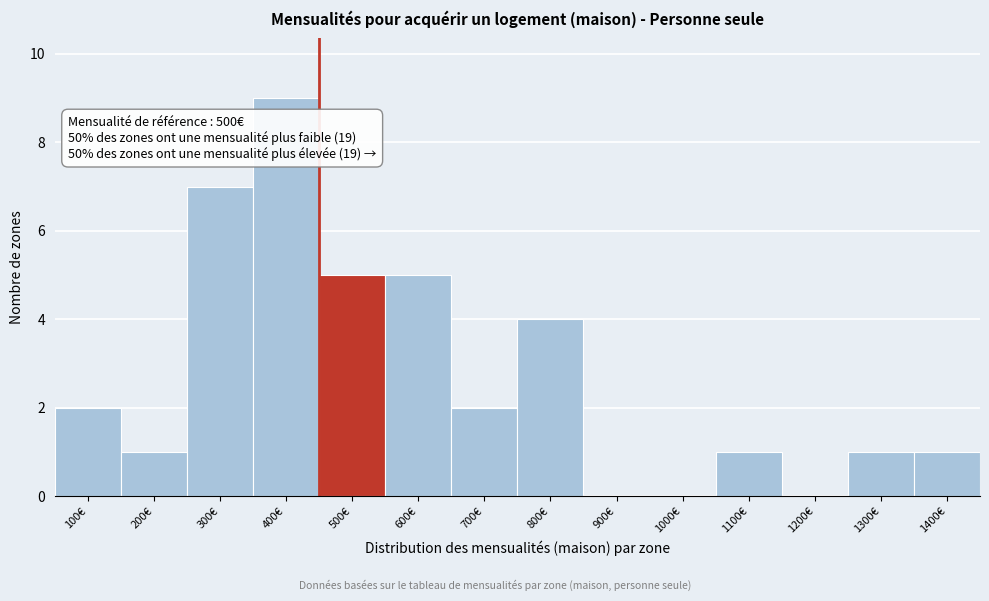

Reading left to right, list all the values displayed in this chart.

100€=2	200€=1	300€=7	400€=9	500€=5	600€=5	700€=2	800€=4	900€=0	1000€=0	1100€=1	1200€=0	1300€=1	1400€=1